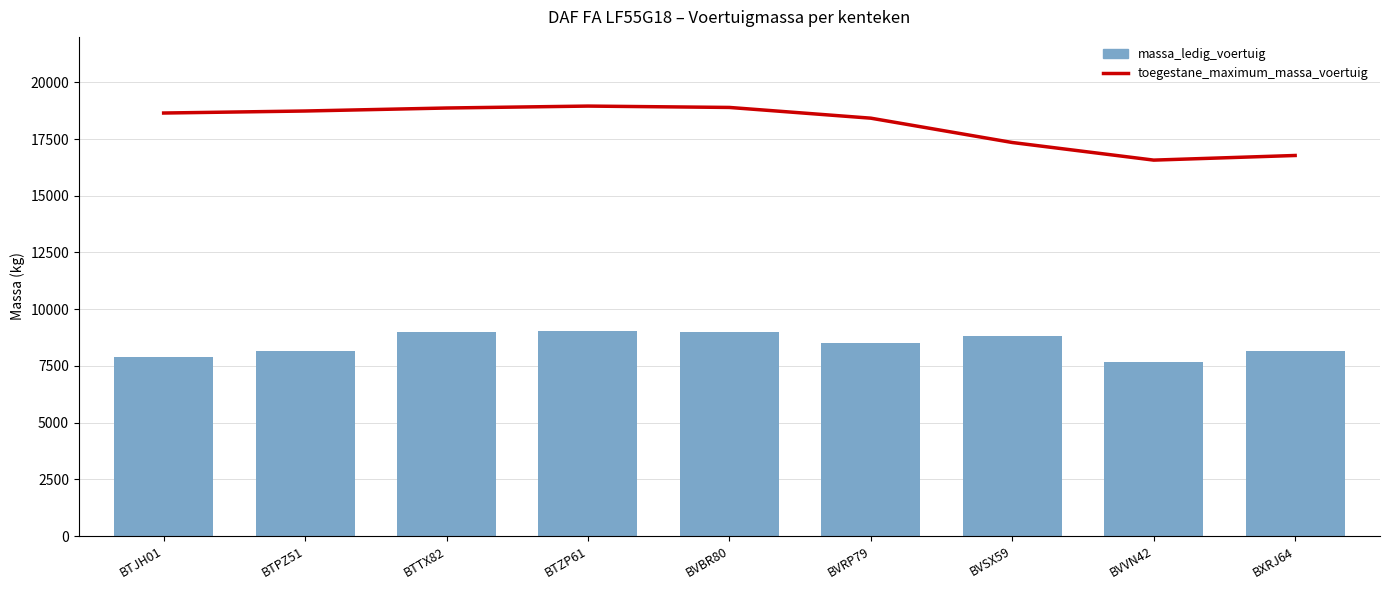

Which category has the highest value in the toegestane_maximum_massa_voertuig series?

BTZP61